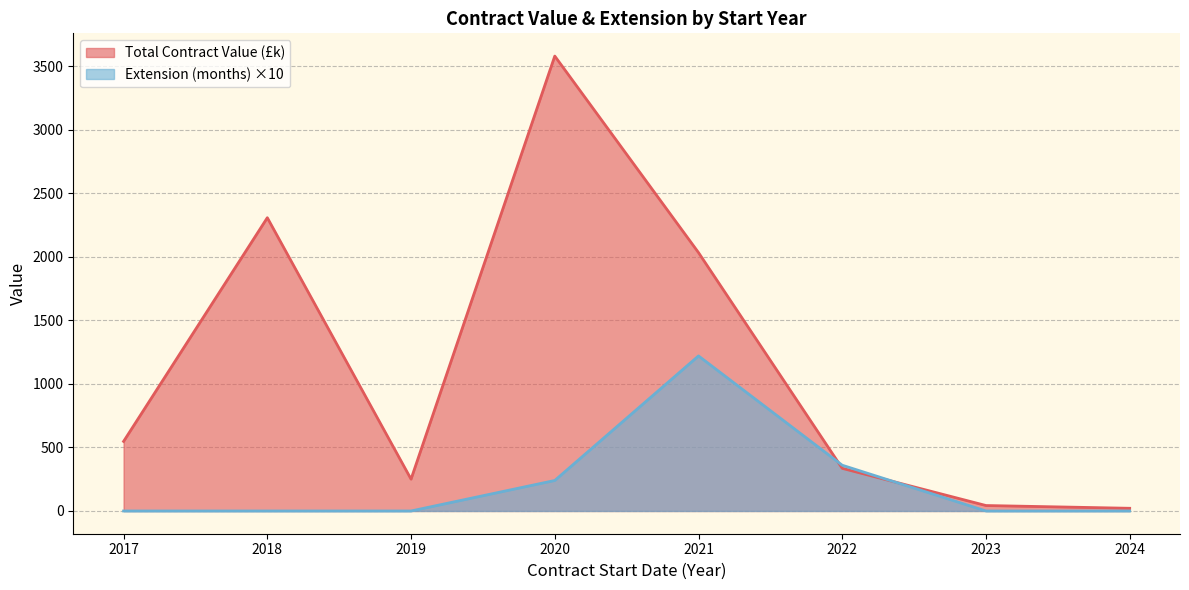

The value of Extension (months) at 2018 is -29.9. True or false?

False